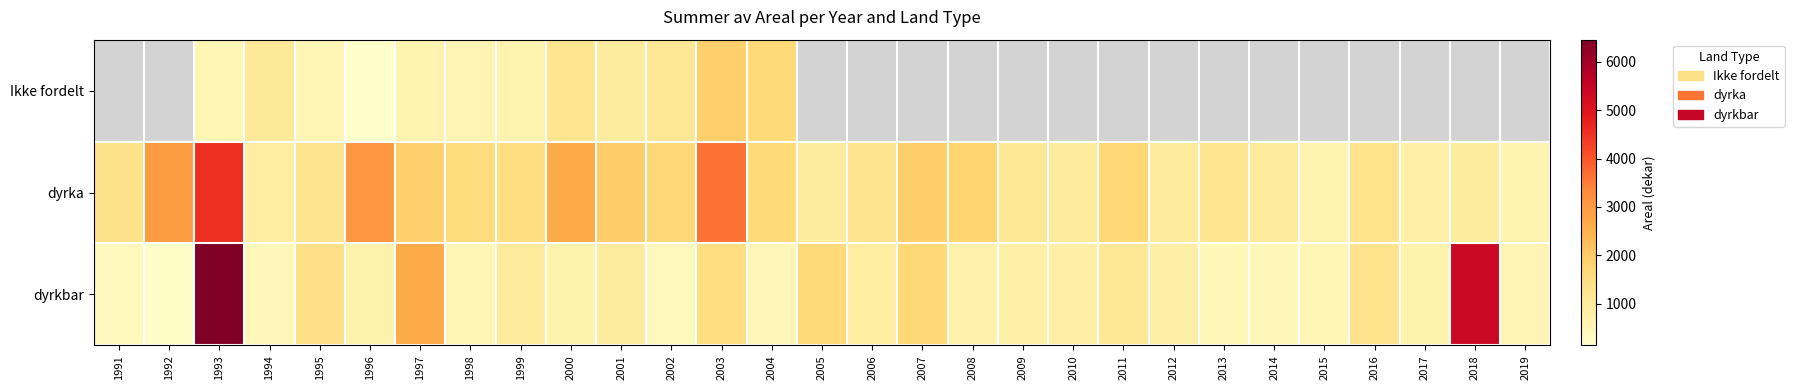

At 2017, list the series in order from largest to smallest.

Ikke fordelt, dyrka, dyrkbar